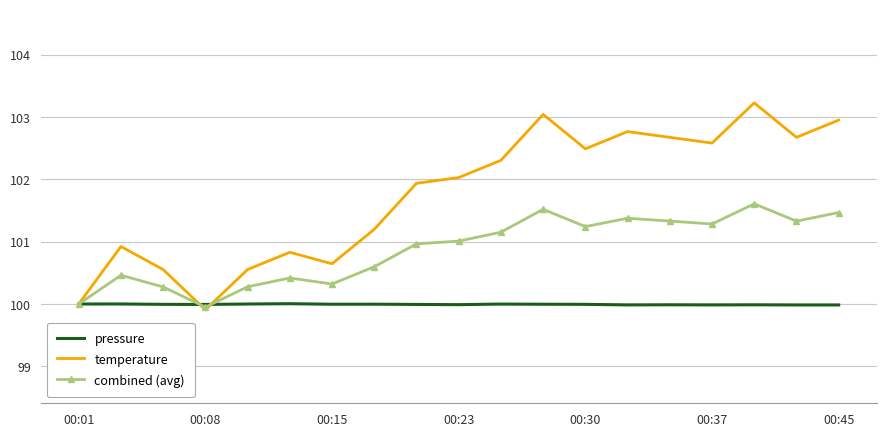

In temperature, how many points are lower than both neighbors (excluding endpoints)?

5